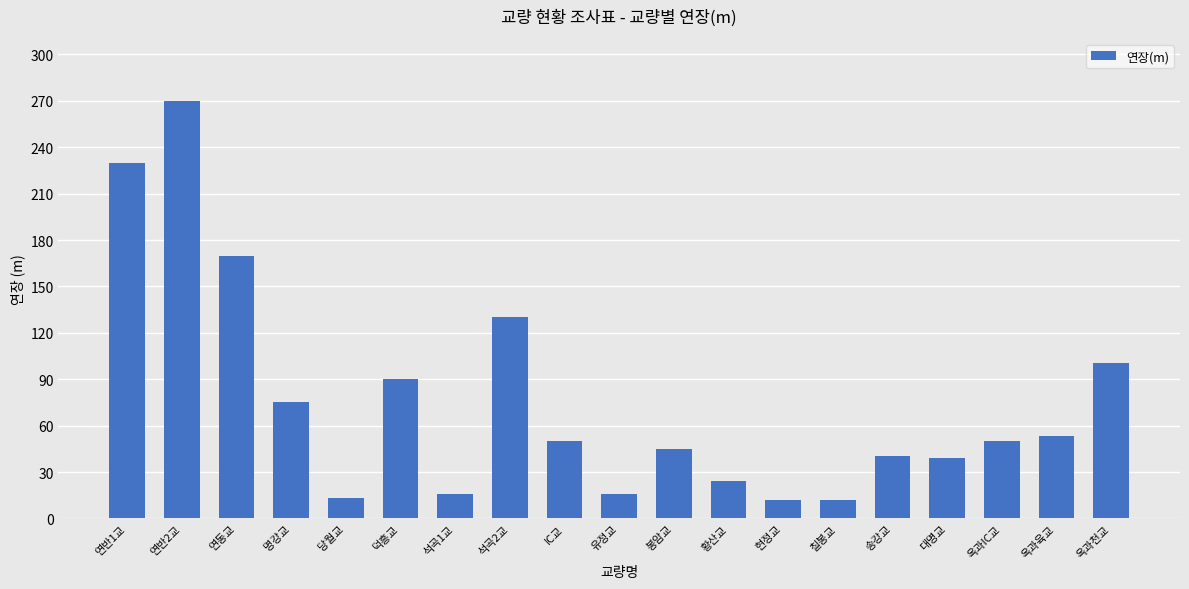

Are the bars grouped side by side (vs. stacked)?

No